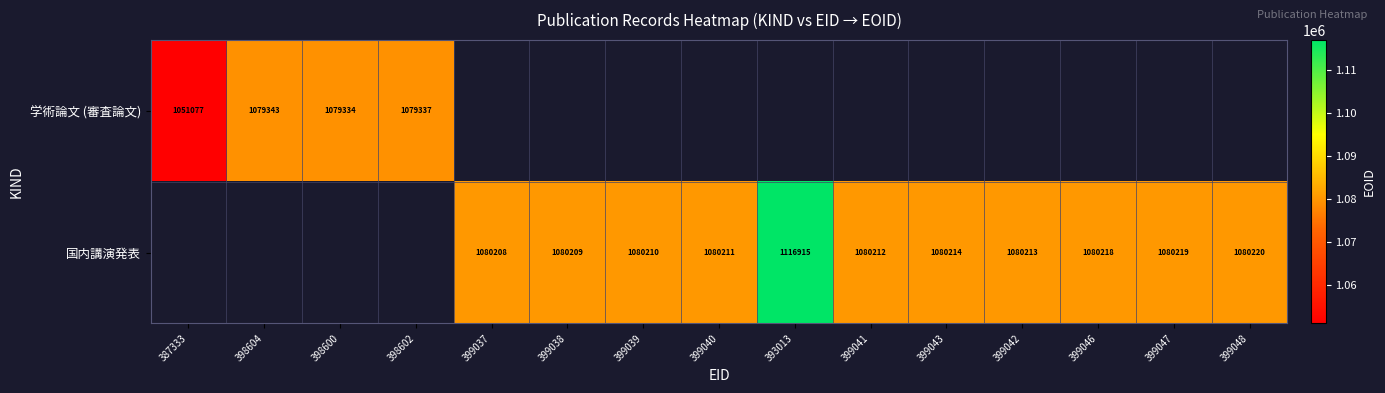

Is it true that 国内講演発表 equals 1714951 at 399047?

False